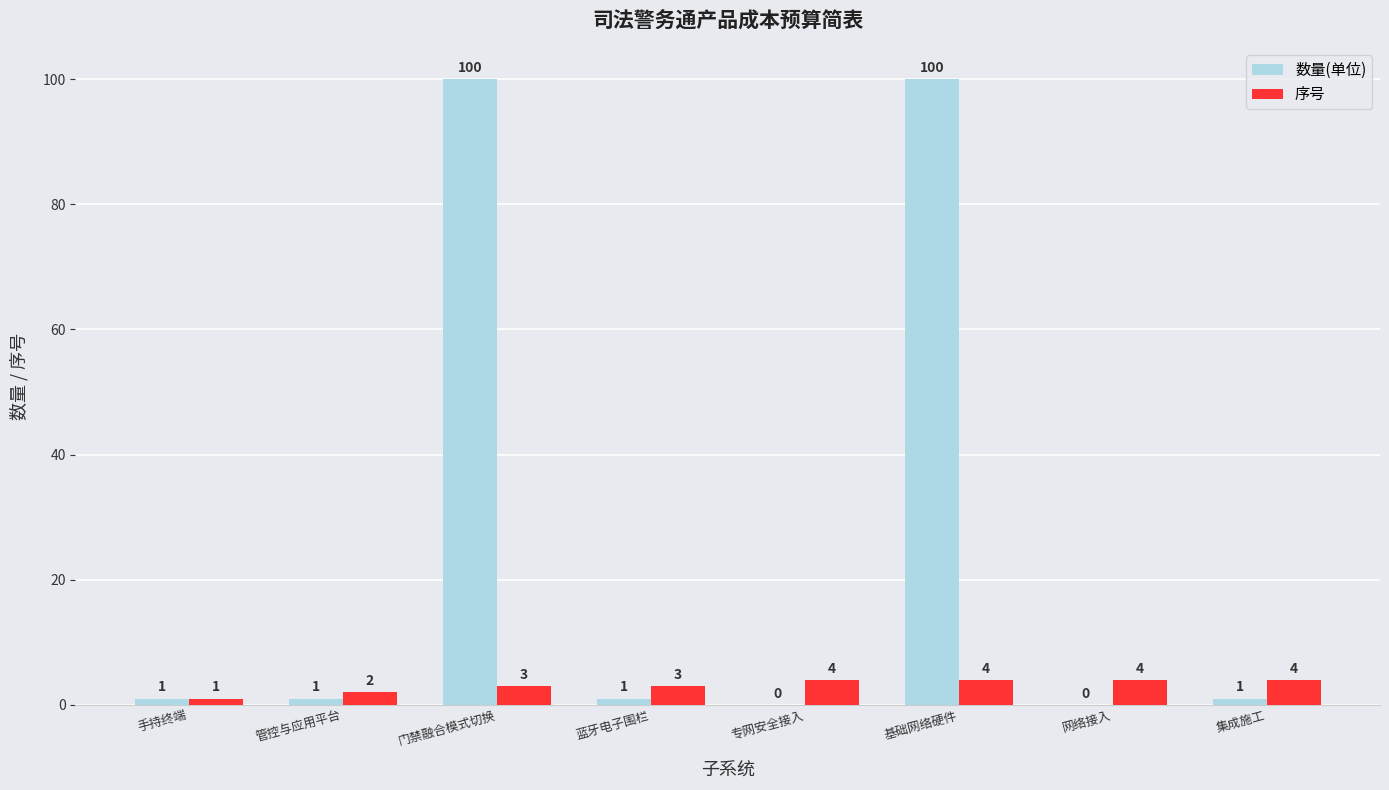

What is the total value across all series at 集成施工?

5